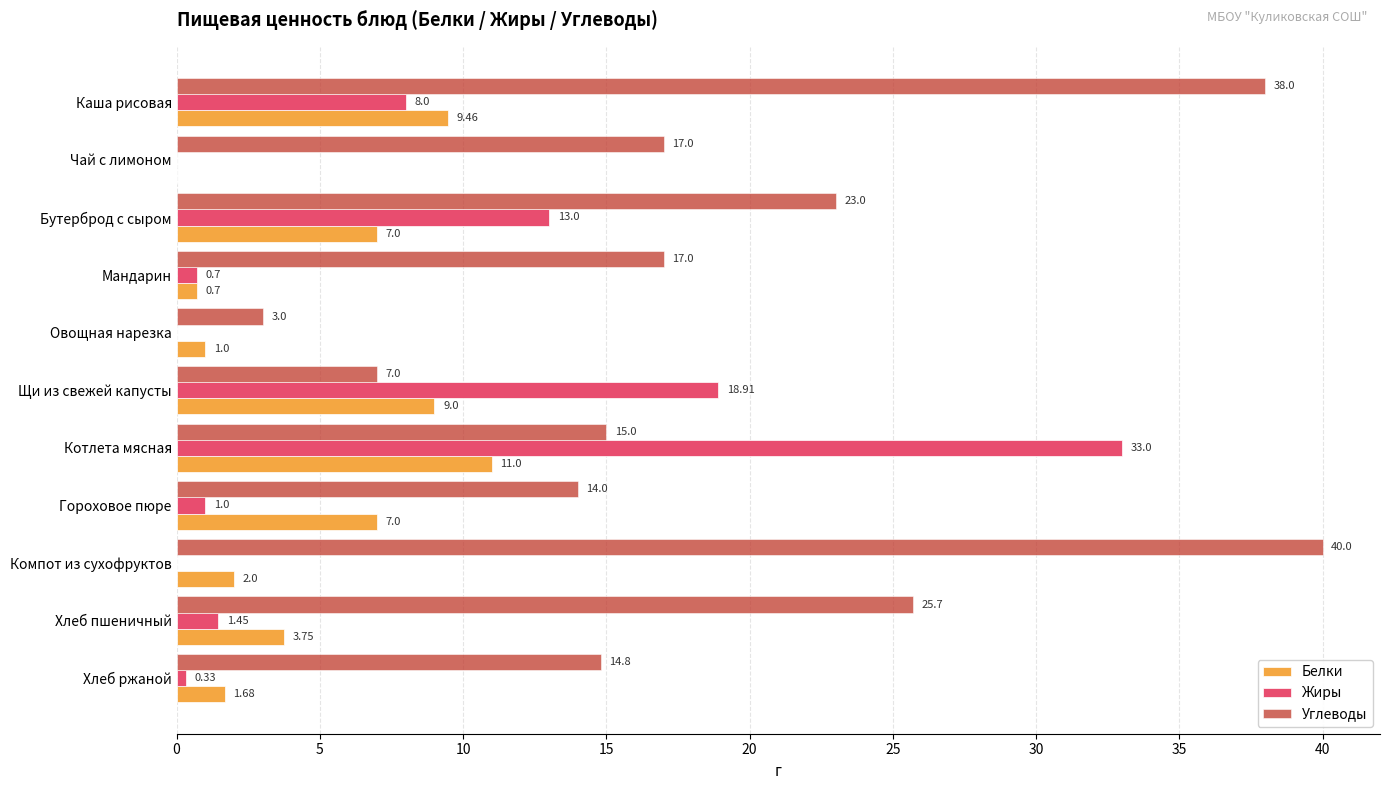

How many data points does each series have?

11